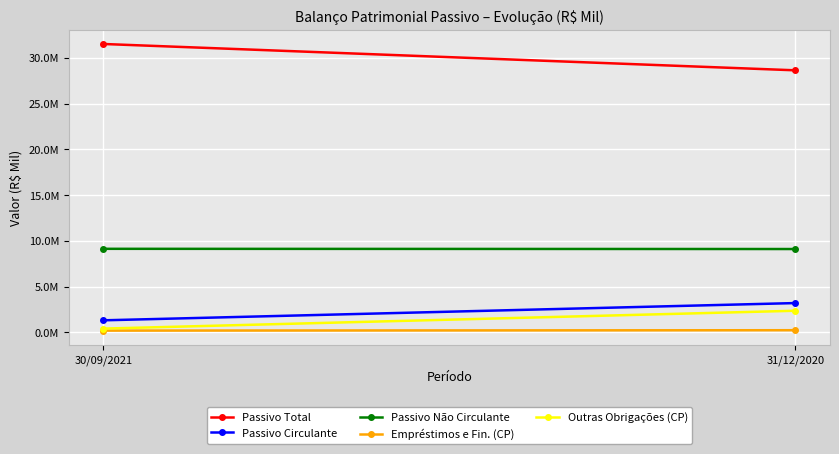

Which series has the widest spread of values?

Passivo Total